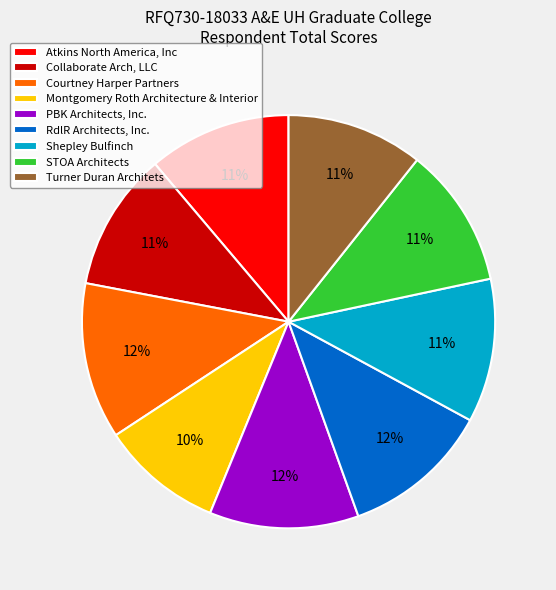

What is the smallest slice in the pie chart?

Montgomery Roth Architecture & Interior